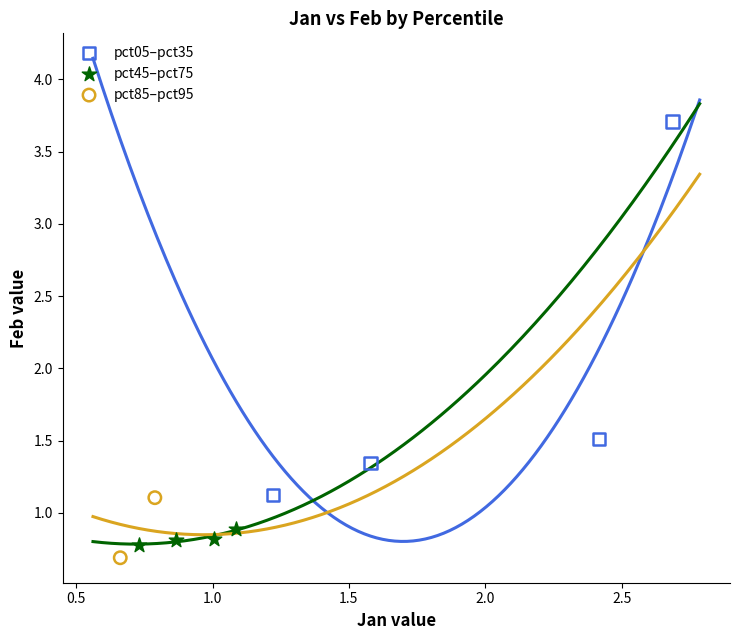

Which series reaches the minimum Y coordinate?

pct85–pct95